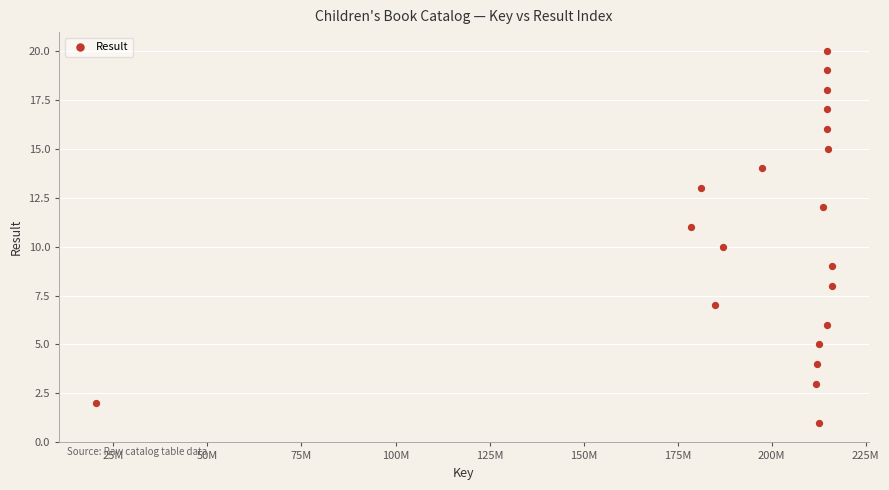

What is the range of Y values (max minus min)?

19